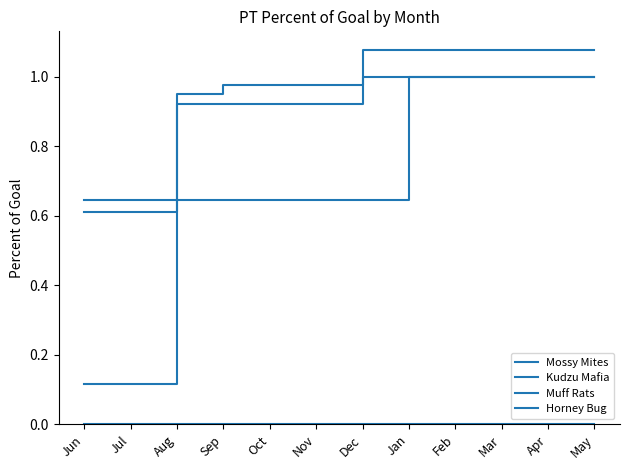

How many lines are shown in the chart?

4